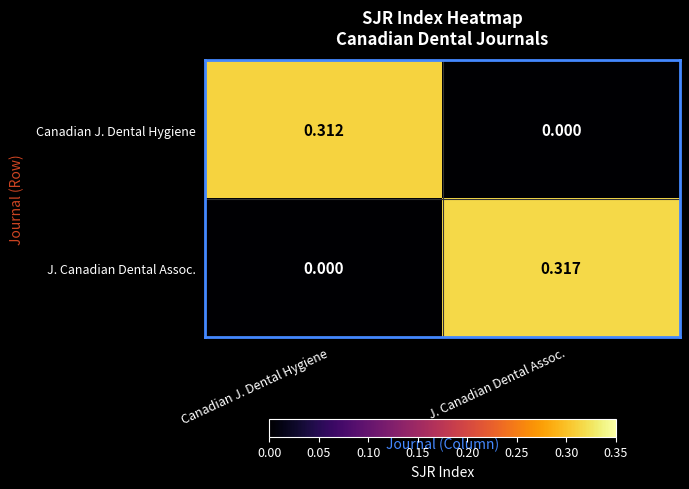

At which category does the chart reach its peak across all series?

J. Canadian Dental Assoc.